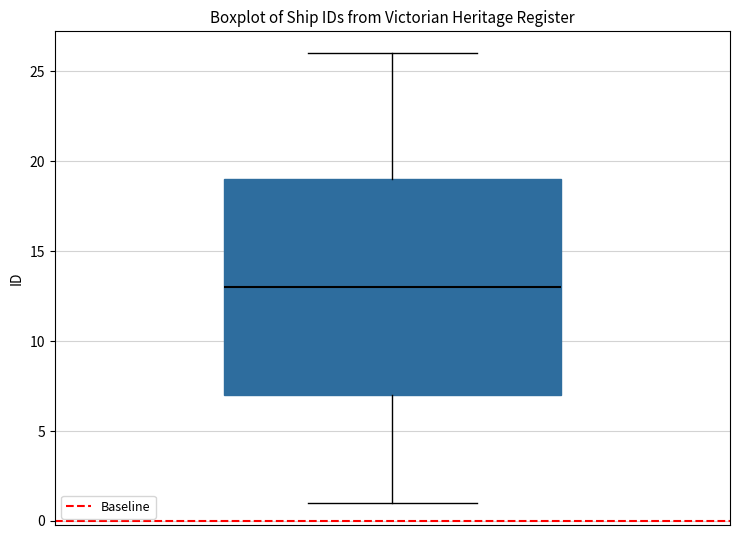

Transcribe this box plot: give where the median line is, the range the box spans, and where the two whiskers end, as read against the y-axis. The values are not printed on the chart, so give them approximately, as read against the axis.

median 13, box 7 to 19, whiskers 1 to 26